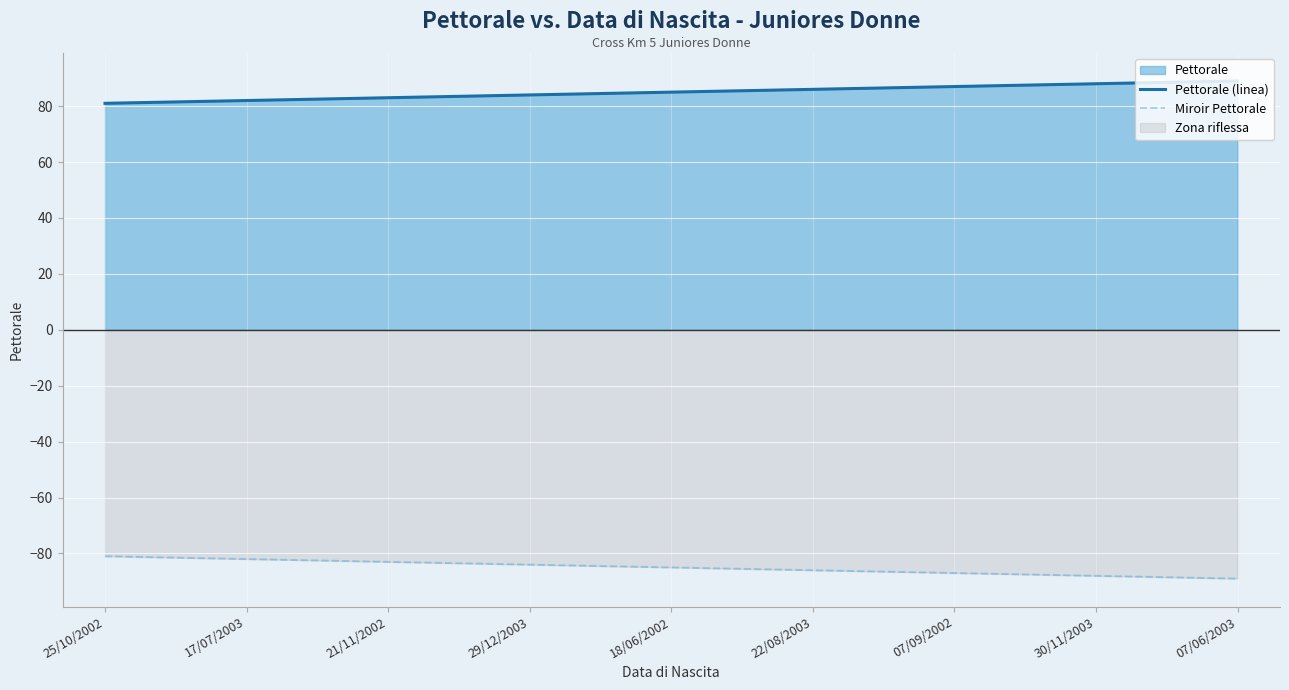

How many lines are shown in the chart?

2